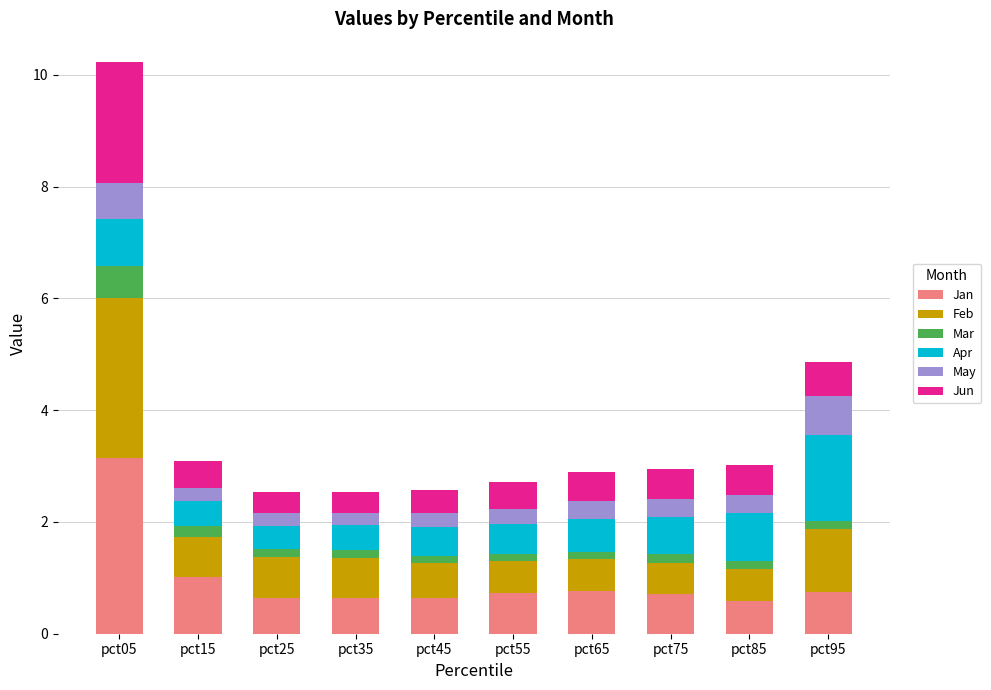

At which category is the sum across all series the highest?

pct05